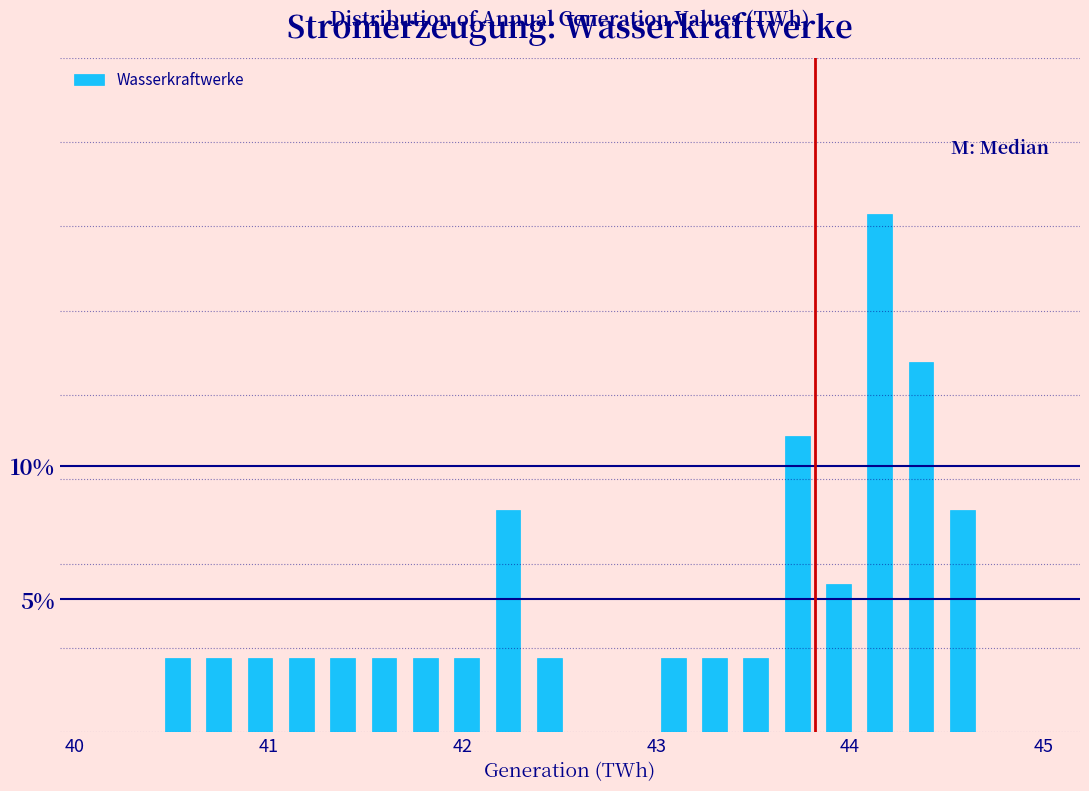

Around what value on the x-axis is the tallest bar? Give the approximate position of its centre, as read against the axis.

44.2